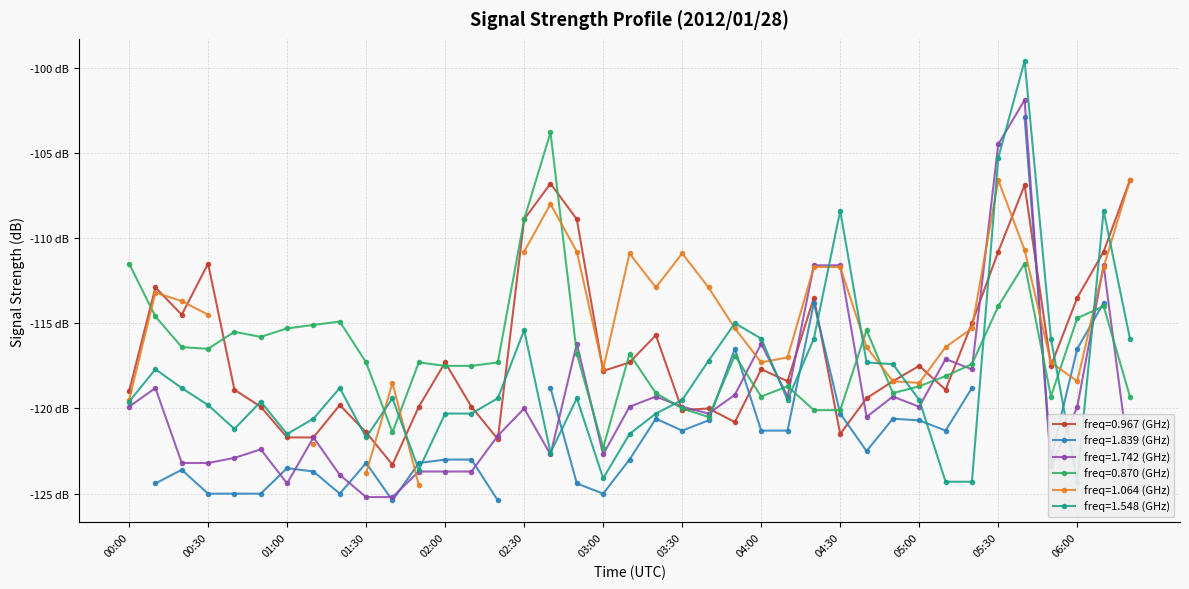

How many data points in 1.548 are above -119?

16